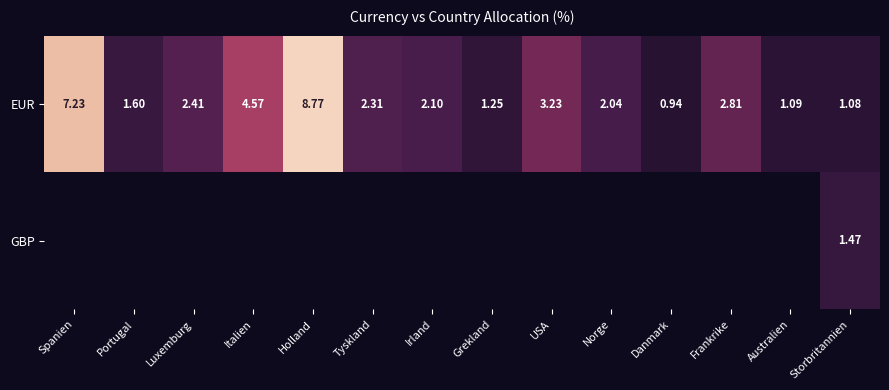

What is the total value across all series at Grekland?

1.2